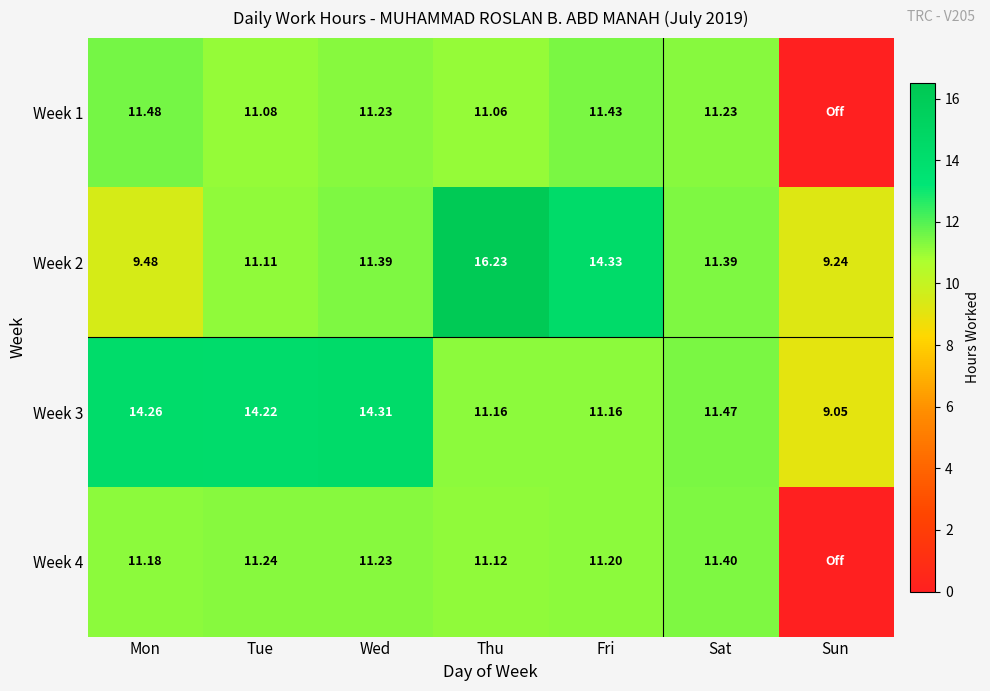

What value does the Week 2 series have at Tue?

11.1